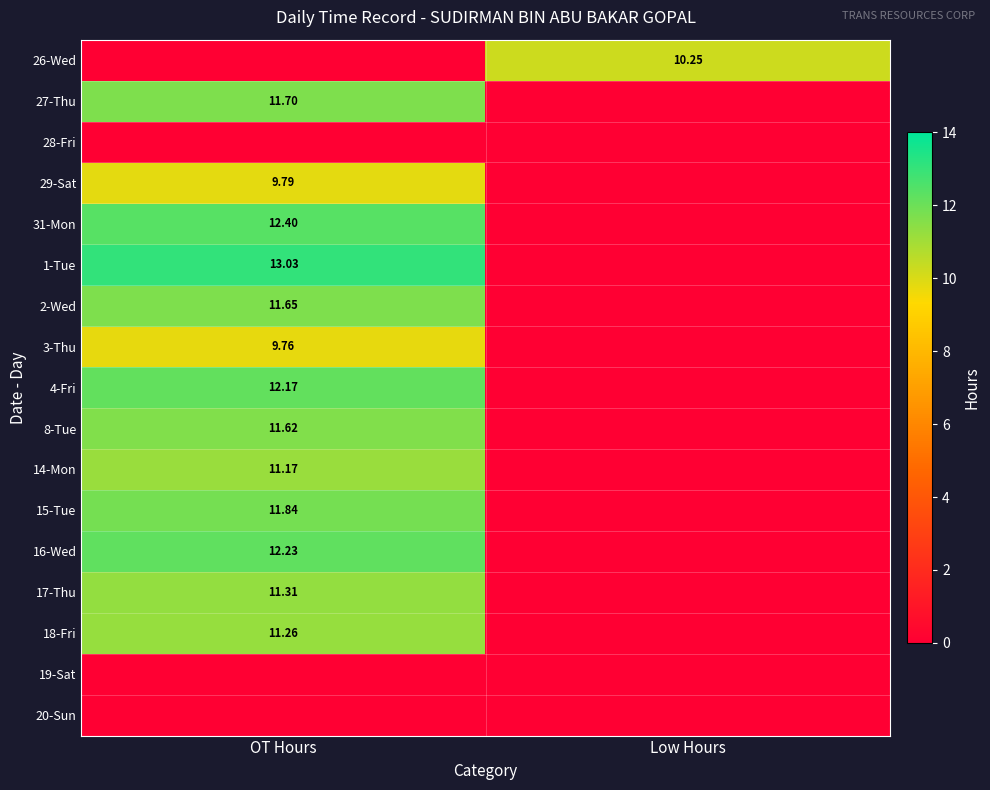

Is the value of 16-Wed at OT Hours greater than the value of 31-Mon at OT Hours?

No